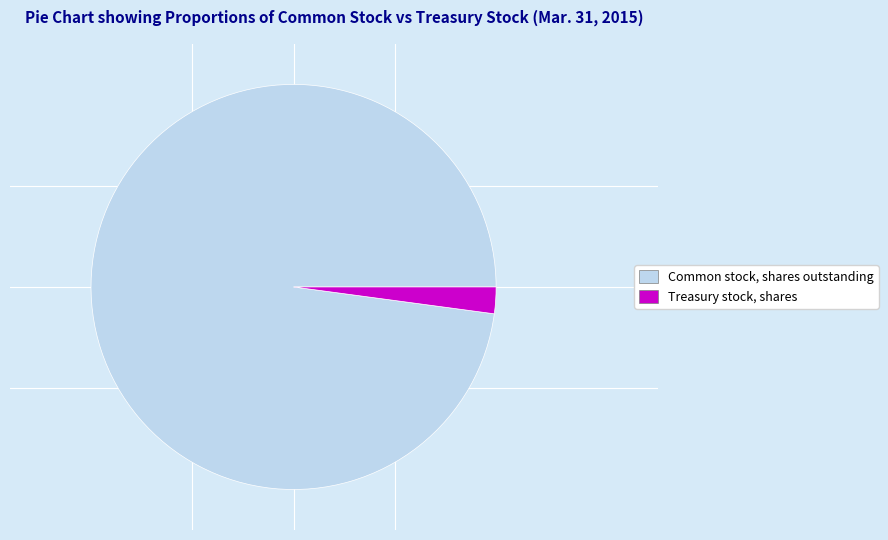

Count the number of slices in the pie.

2